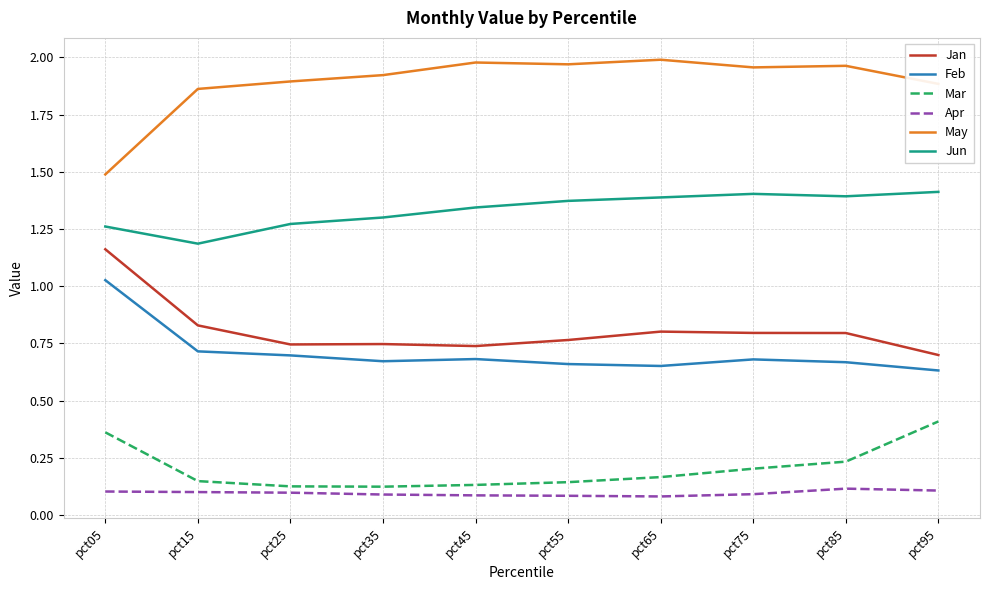

At which category is the sum across all series the highest?

pct05